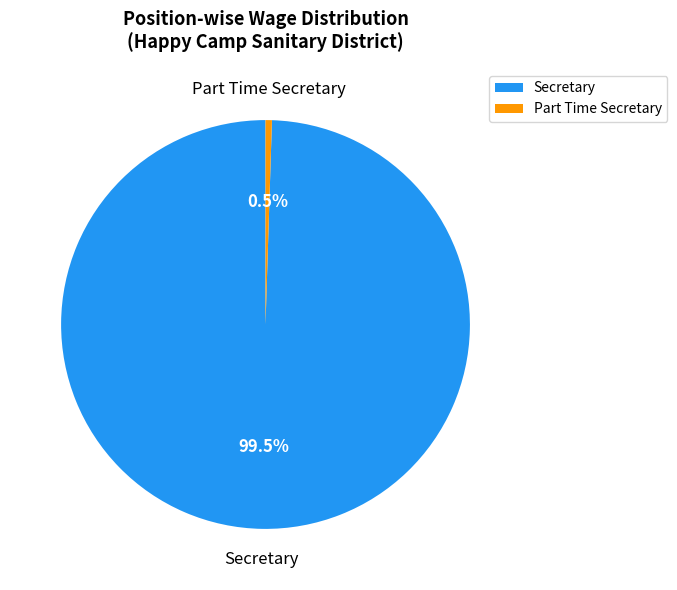

What percentage is NOT represented by Secretary?

0.5%